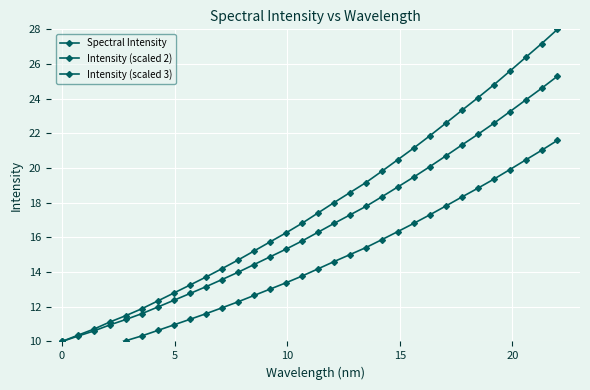

True or false: Spectral Intensity and Intensity (scaled 2) cross at least once.

False